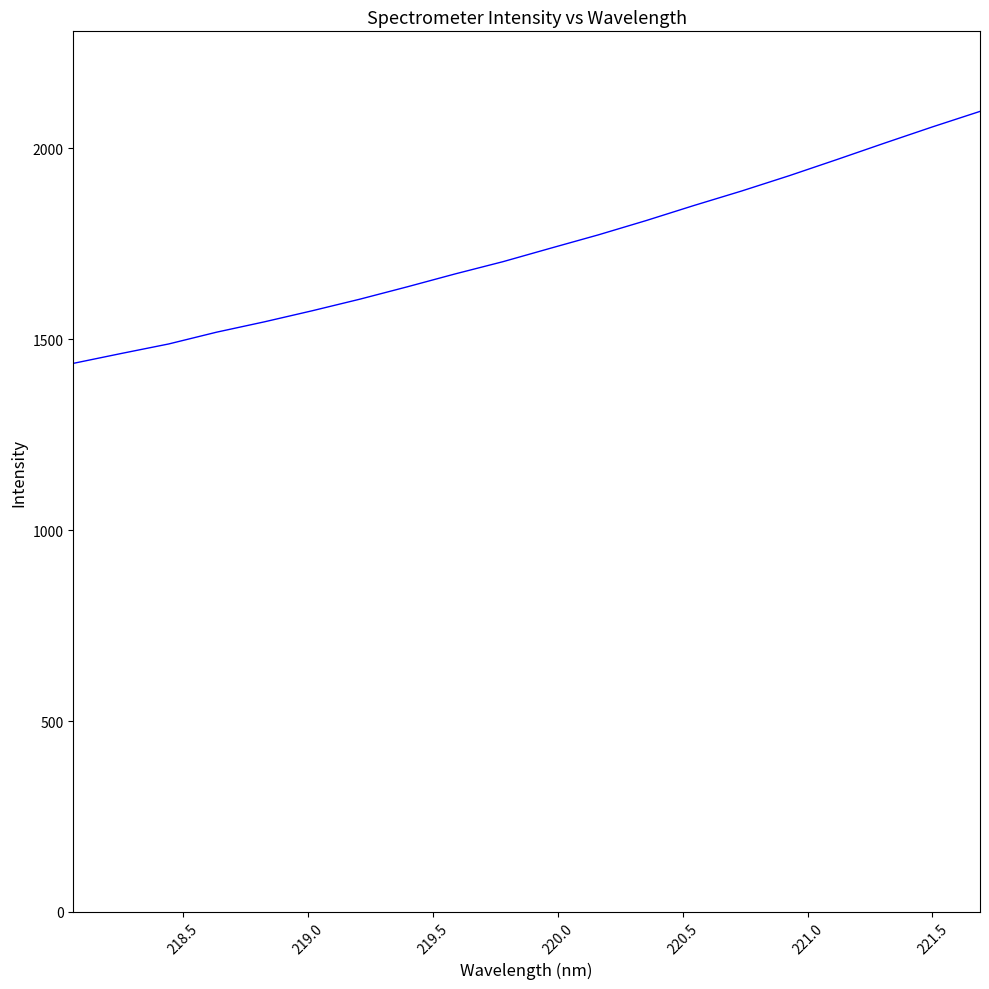

What is the maximum value shown in the chart?

2096.8